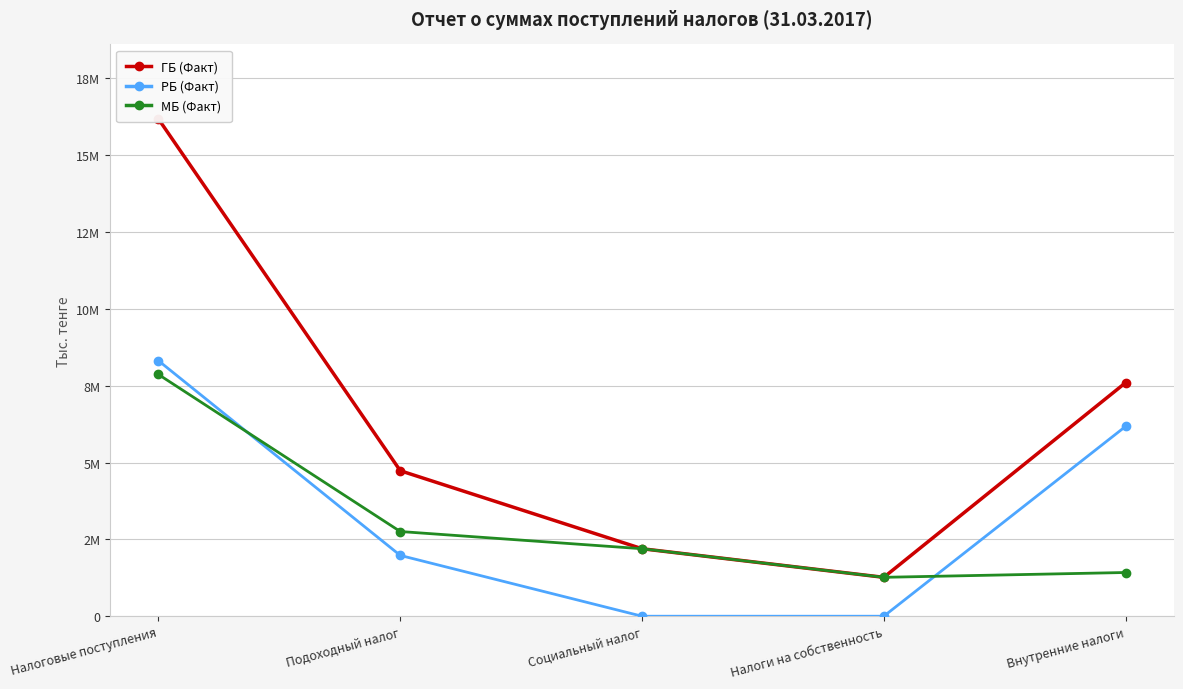

At Подоходный налог, list the series in order from smallest to largest.

РБ (Факт), МБ (Факт), ГБ (Факт)